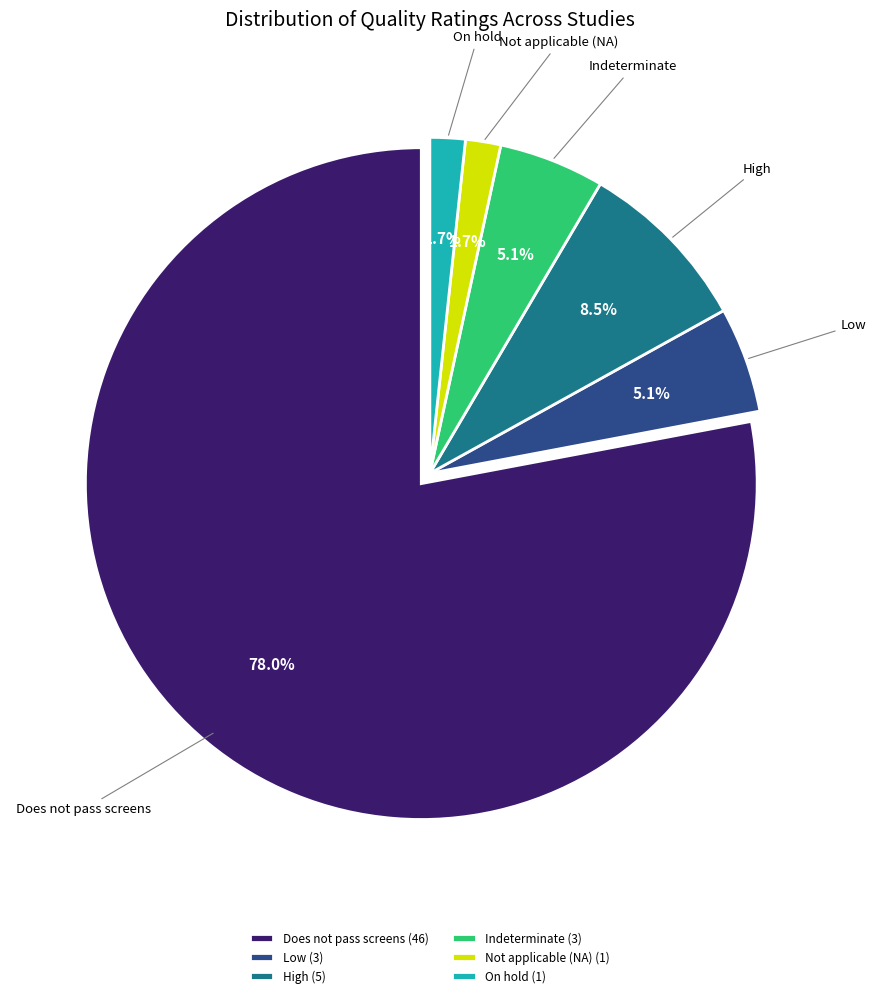

Does any single category account for the majority?

Yes